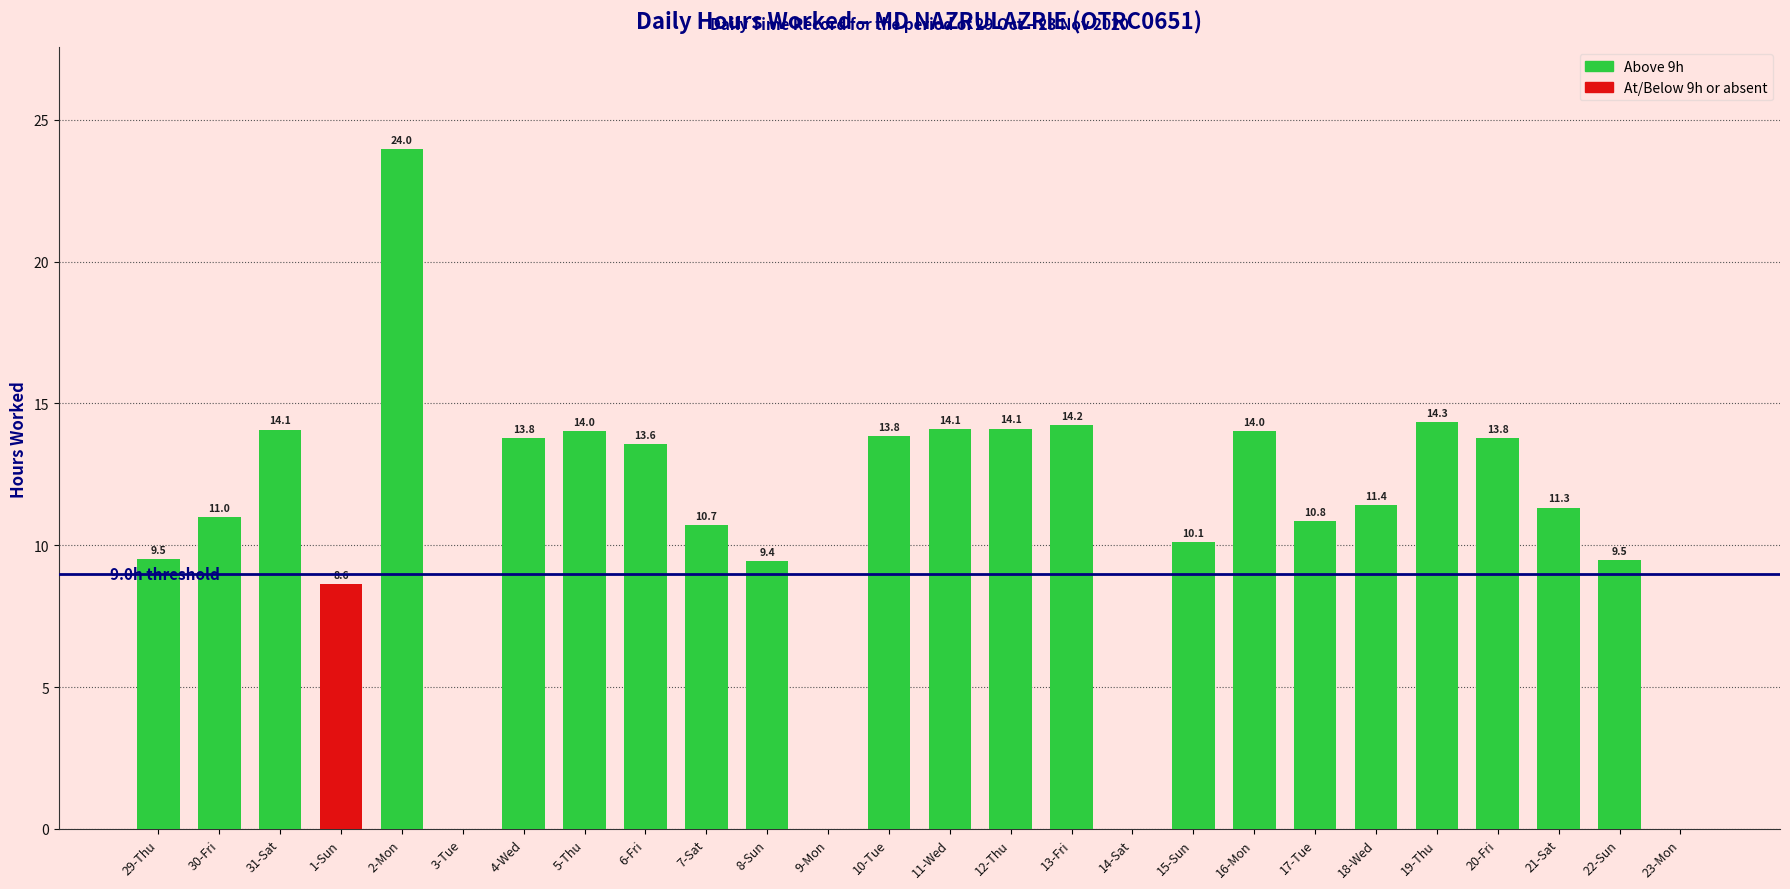

What is the sum of the values at 12-Thu and 11-Wed?

28.2